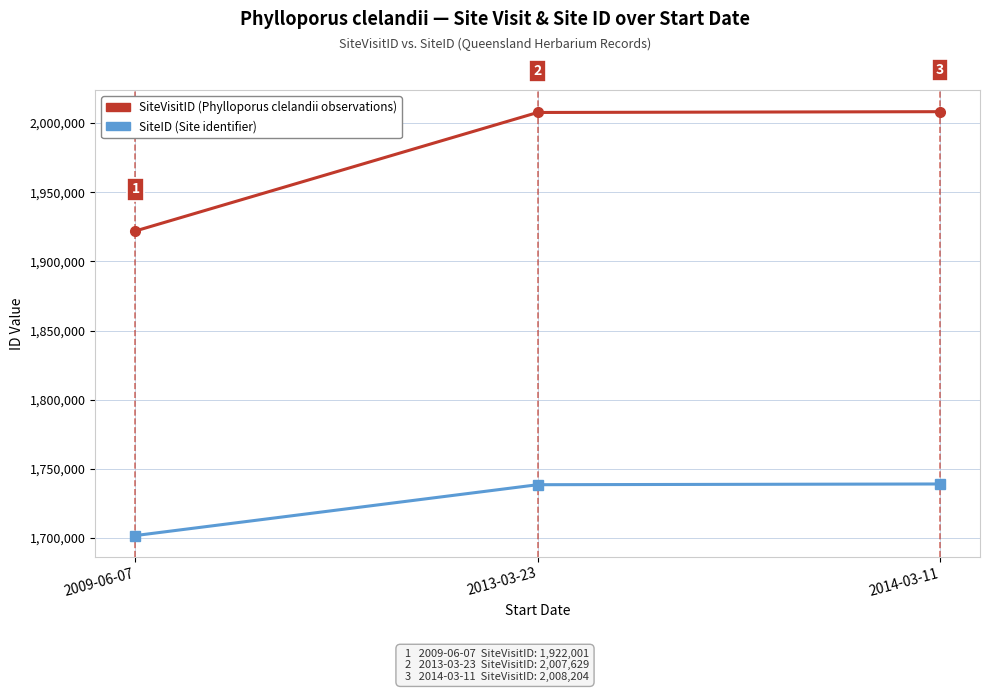

What is the label of the 1st point from the right?

2014-03-11